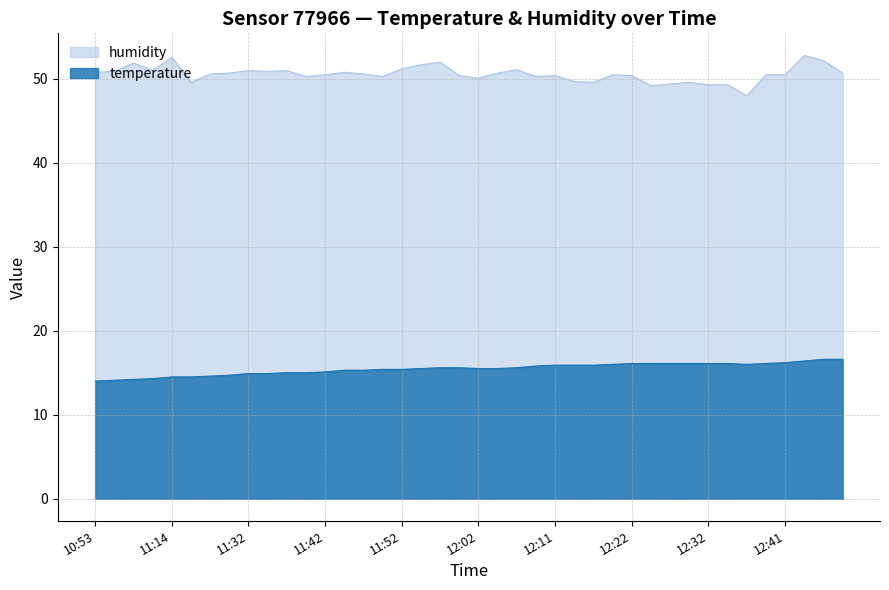

True or false: humidity has a value of 25.4 at 11:52.

False